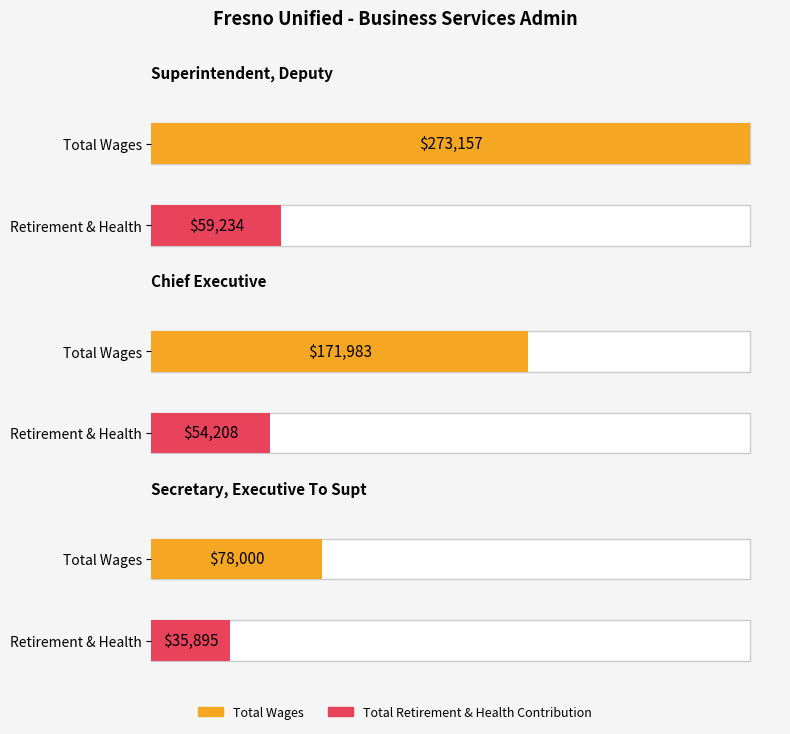

The Total Retirement & Health Contribution series shows 59234 at Superintendent, Deputy. True or false?

True